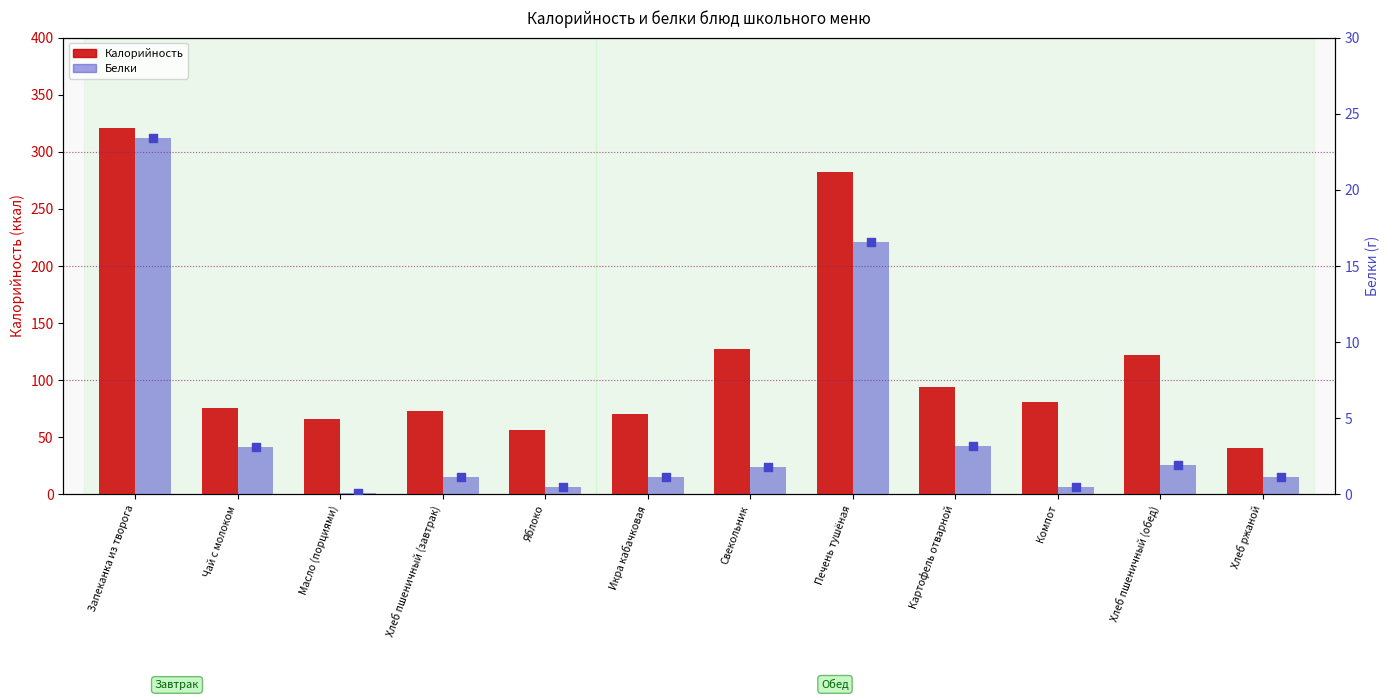

At which category is the sum across all series the highest?

Запеканка из творога